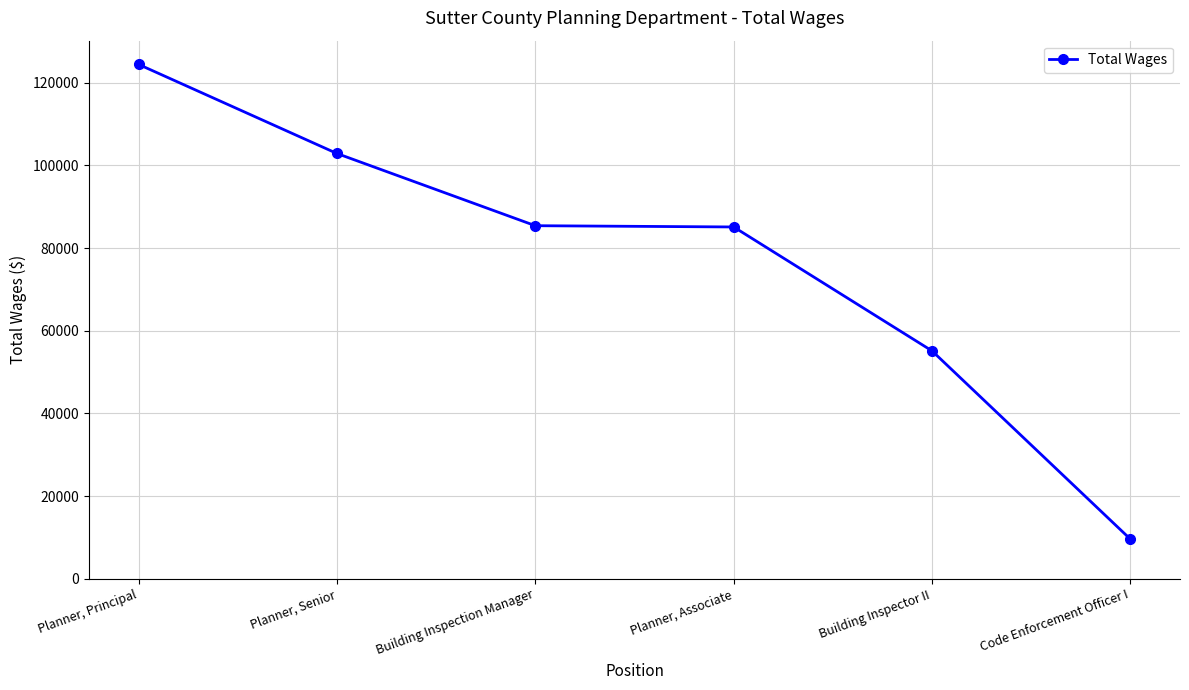

The value at Code Enforcement Officer I is 9563. True or false?

True